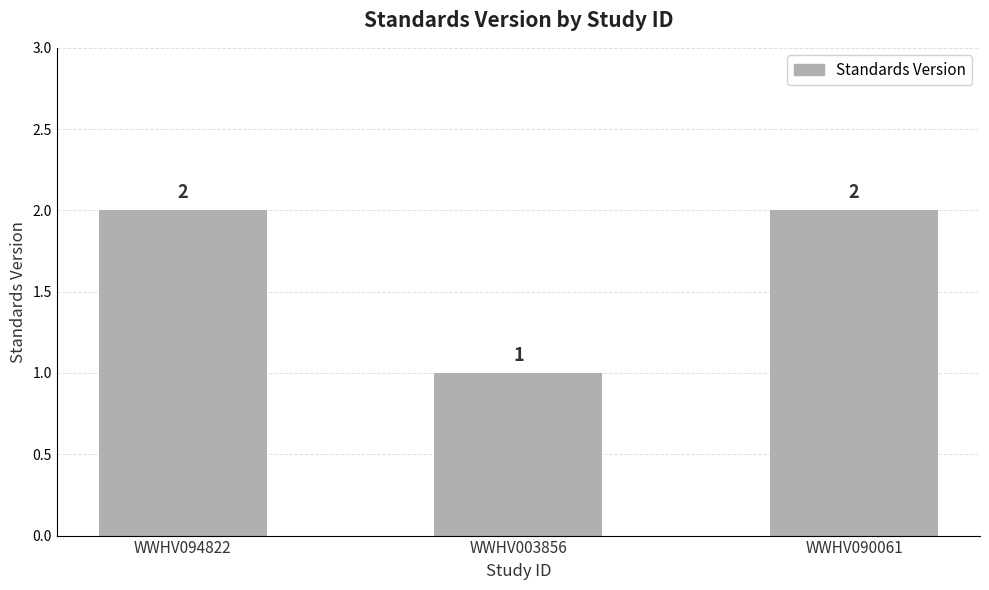

What is the sum of all values?

5